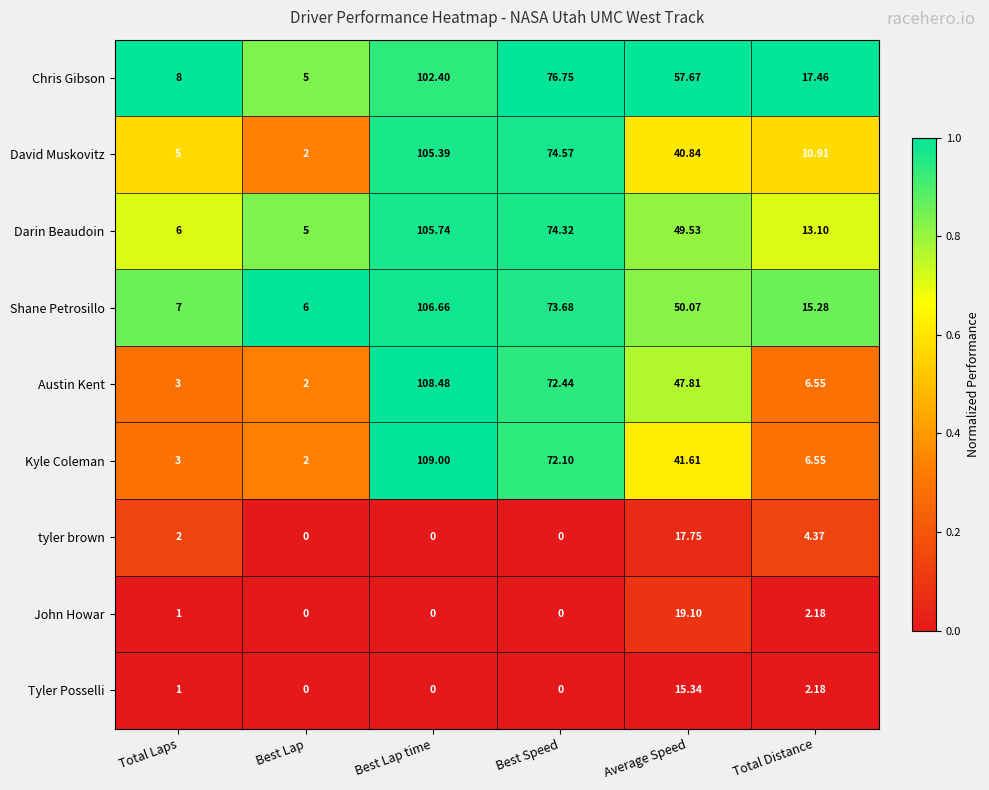

Where does the Chris Gibson series first go above 57?

Best Lap time